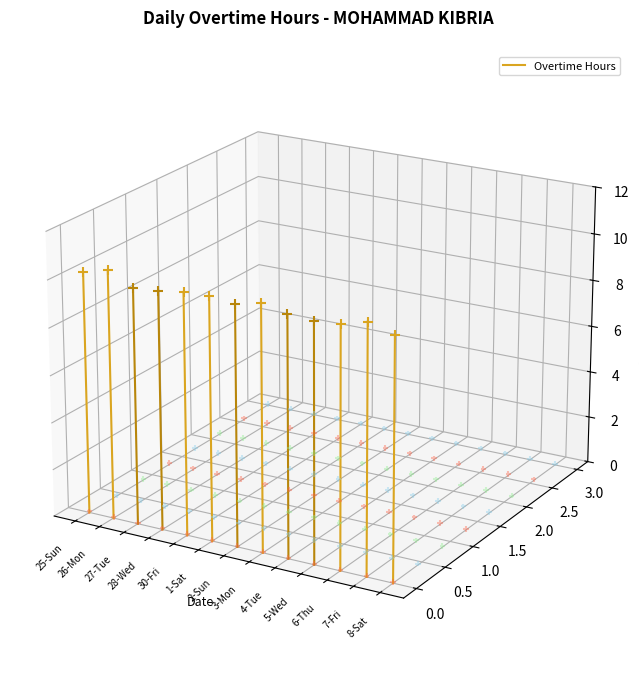

What is the change in value from 25-Sun to 26-Mon?

+0.1